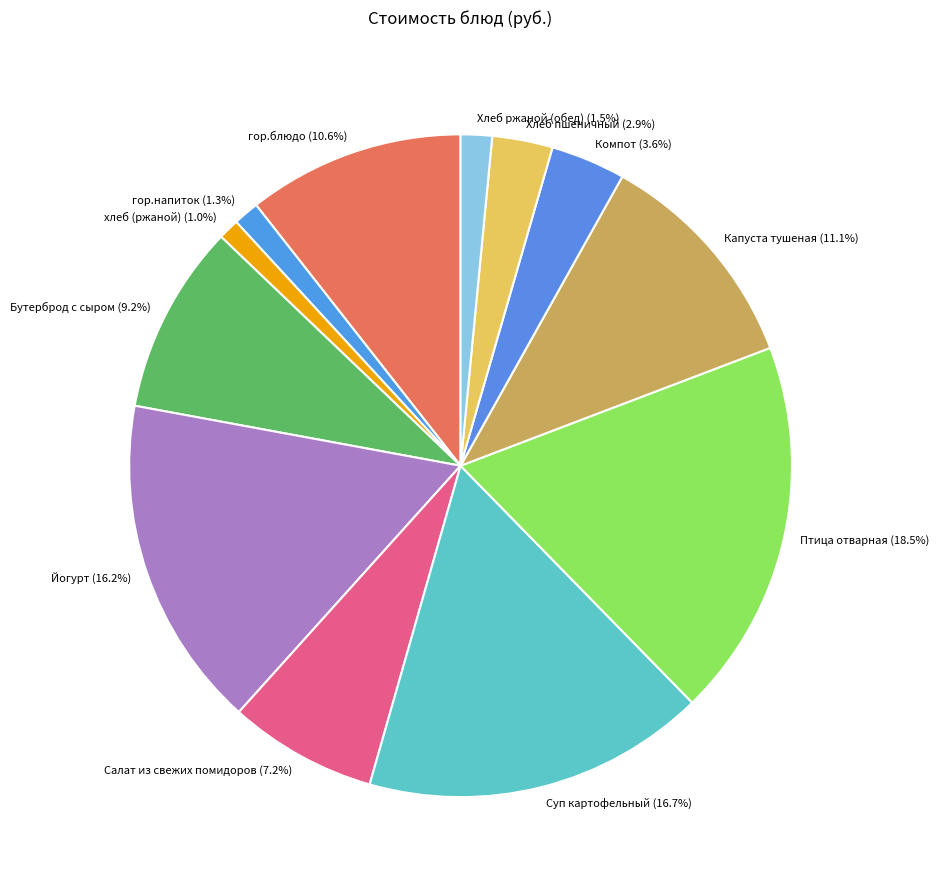

Does any single category account for the majority?

No